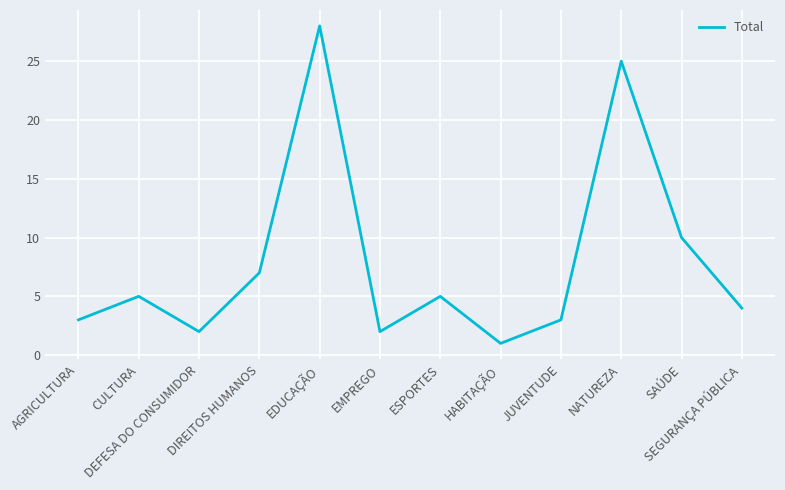

At which category does the data reach its first local peak?

CULTURA